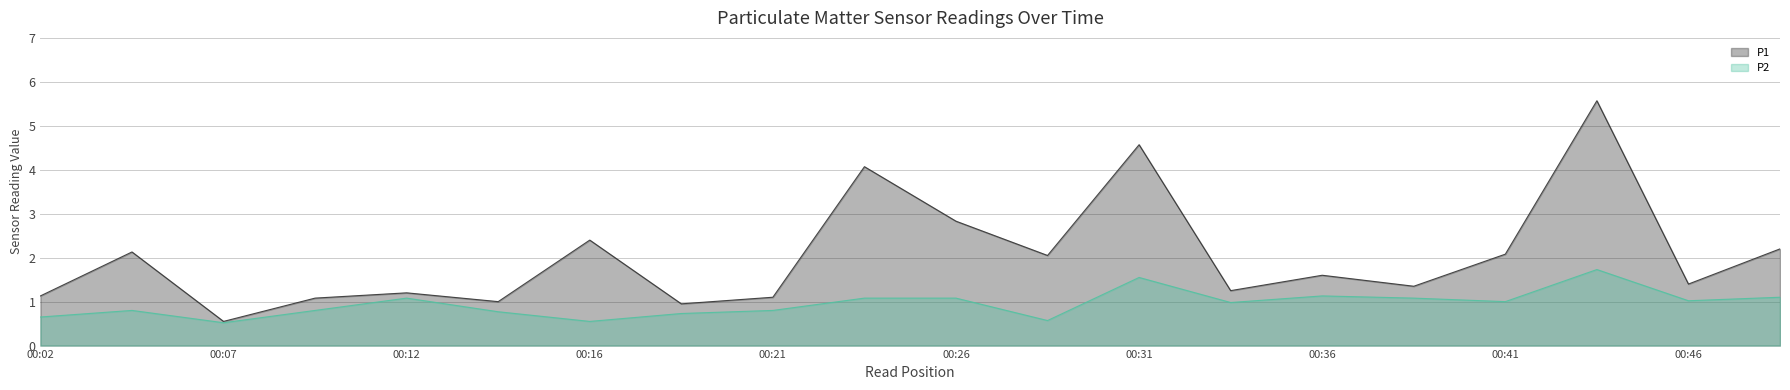

Between 00:07 and 00:16, which series saw the biggest shift?

P1